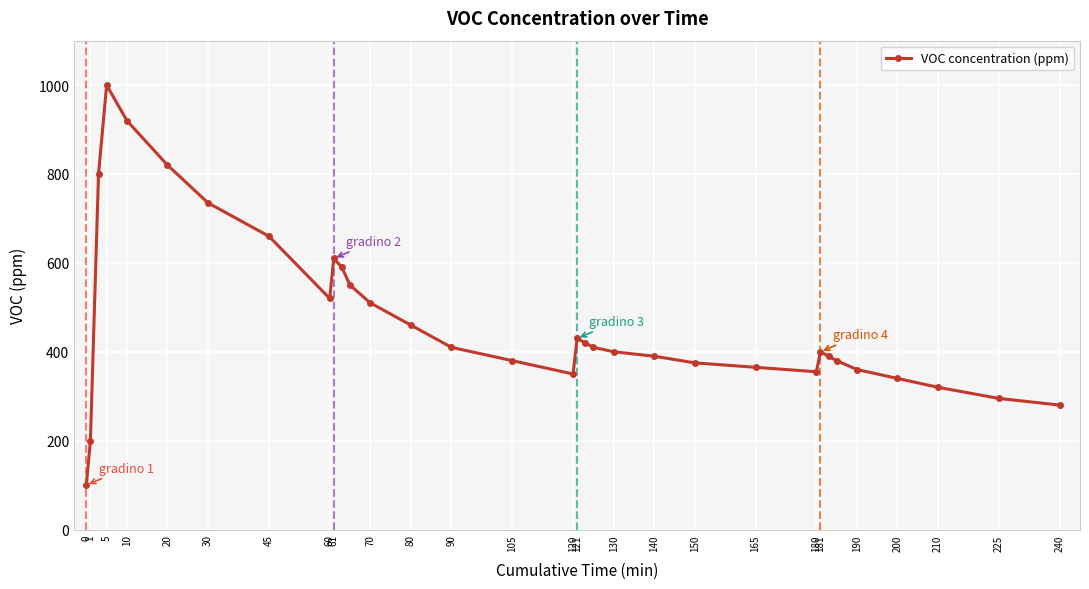

What is the maximum value shown in the chart?

1000